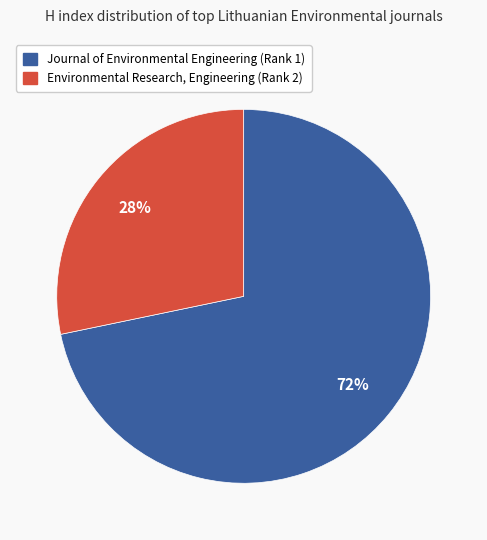

How many slices are in this pie chart?

2